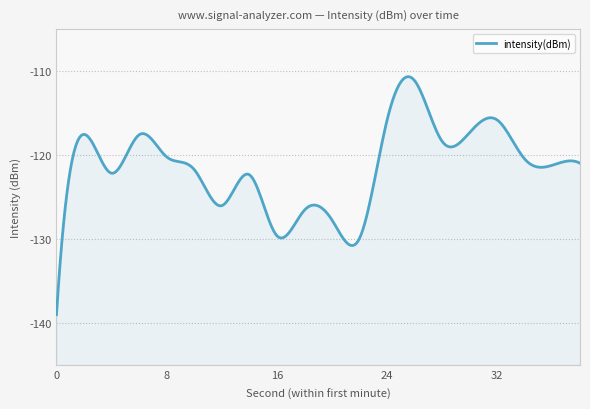

At which label does the data first exceed -120?

2